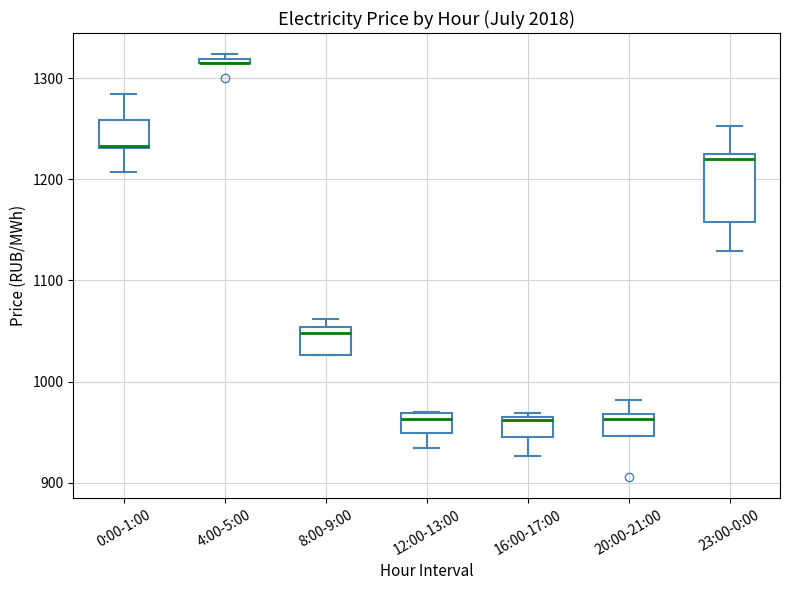

Comparing the boxes themselves (not the whiskers), which one is the tallest?

23:00-0:00